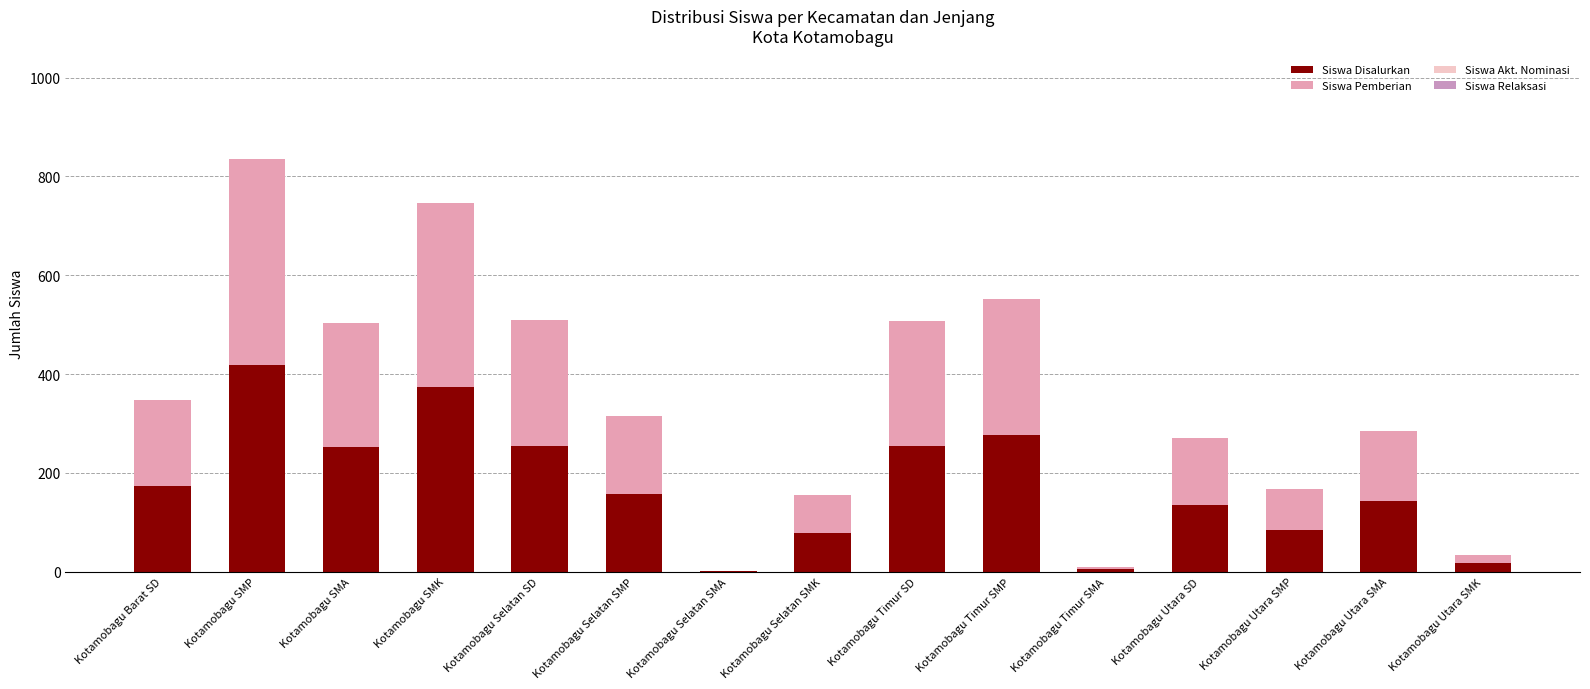

Are the bars grouped side by side (vs. stacked)?

No